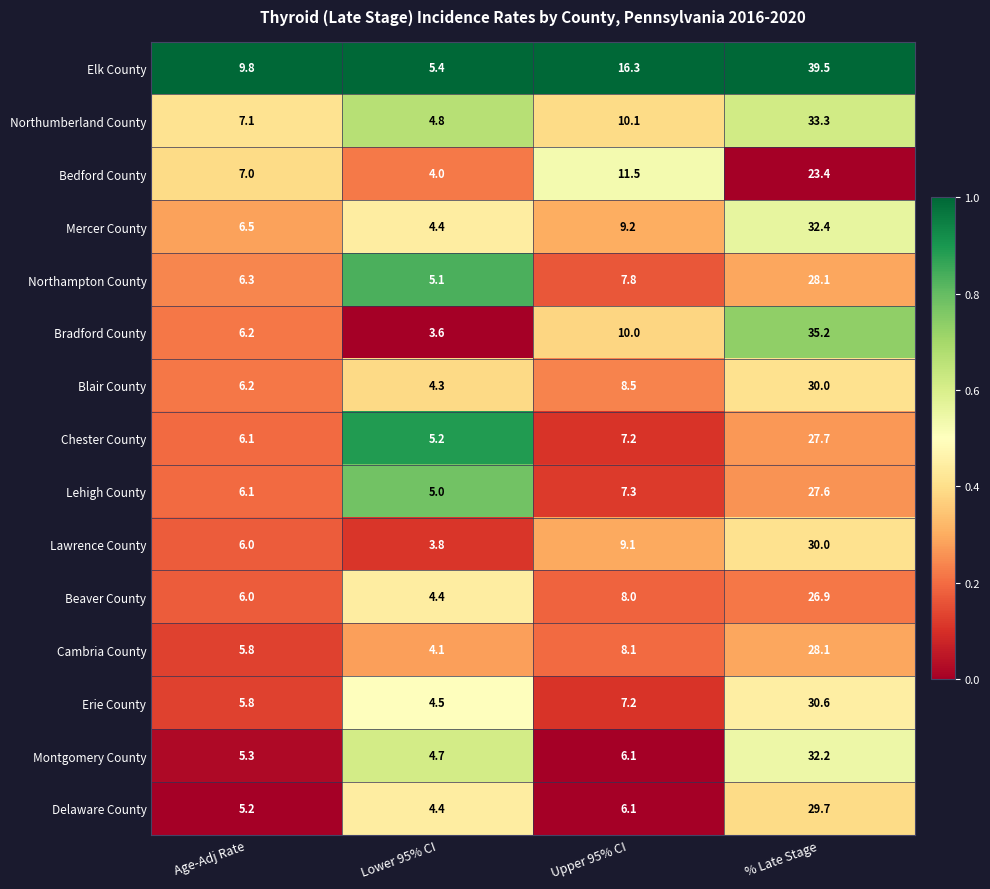

Which series changed the most between Age-Adj Rate and Lower 95% CI?

Elk County